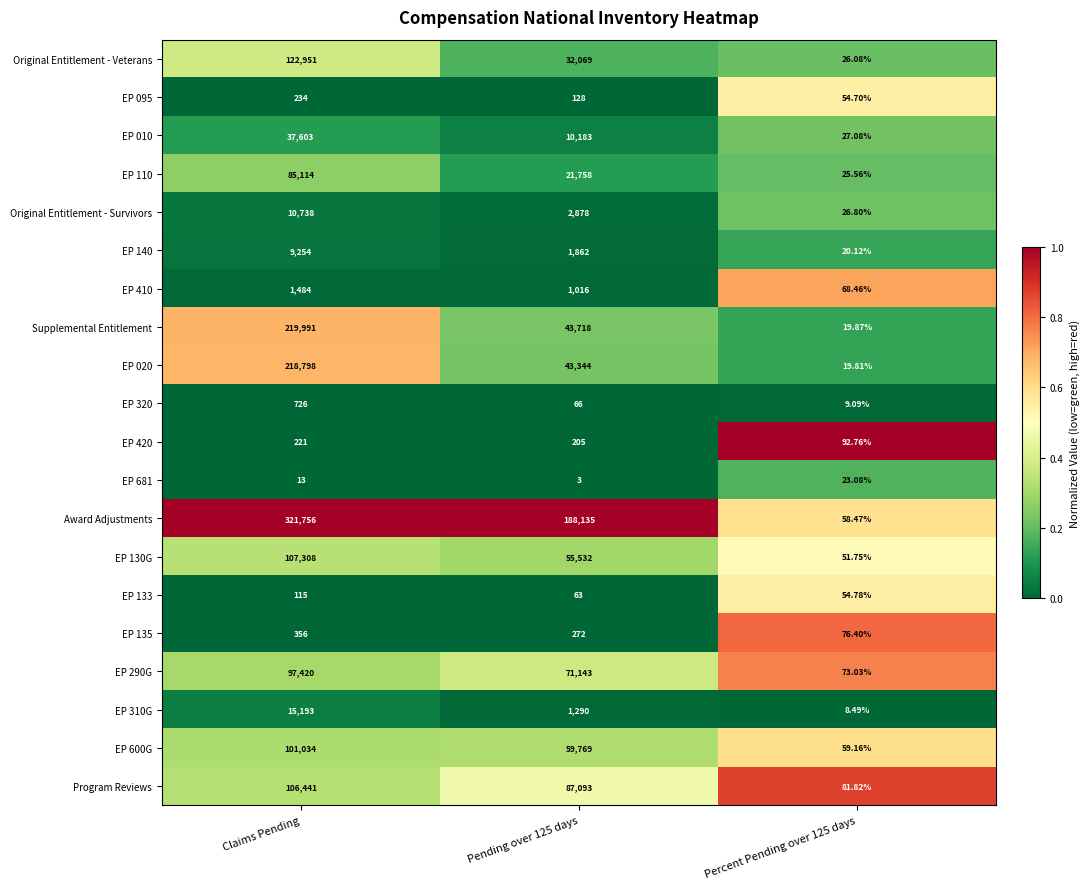

Is the value of EP 095 at Claims Pending greater than the value of EP 600G at Percent Pending over 125 days?

Yes